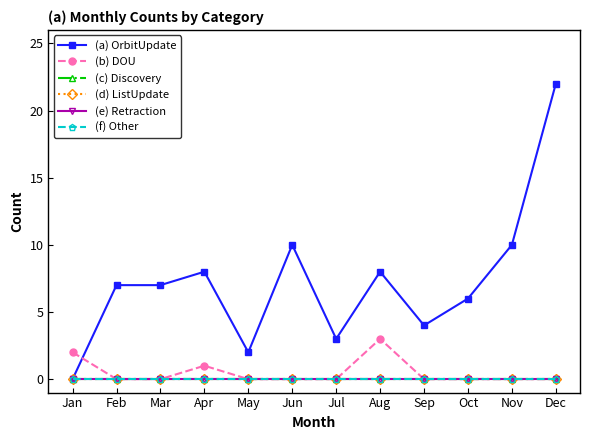

Which series has the largest range (max minus min)?

(a) OrbitUpdate